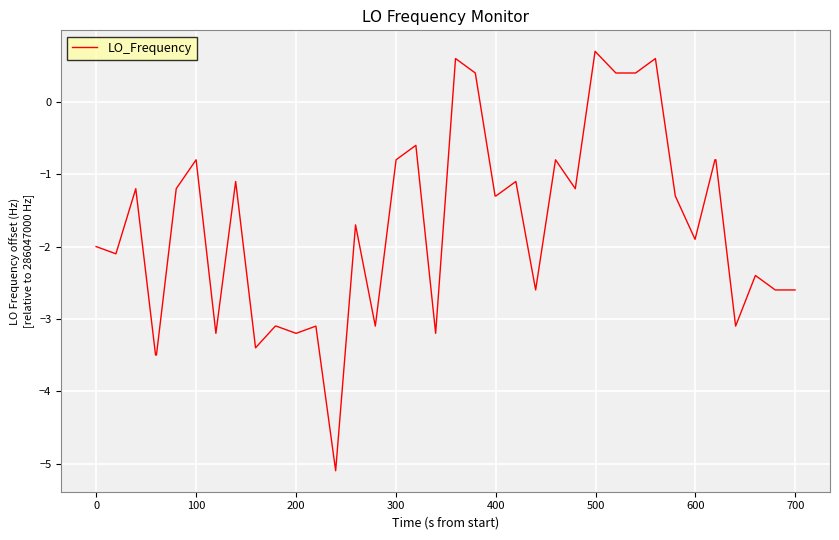

What is the difference between the maximum and minimum values?

5.8